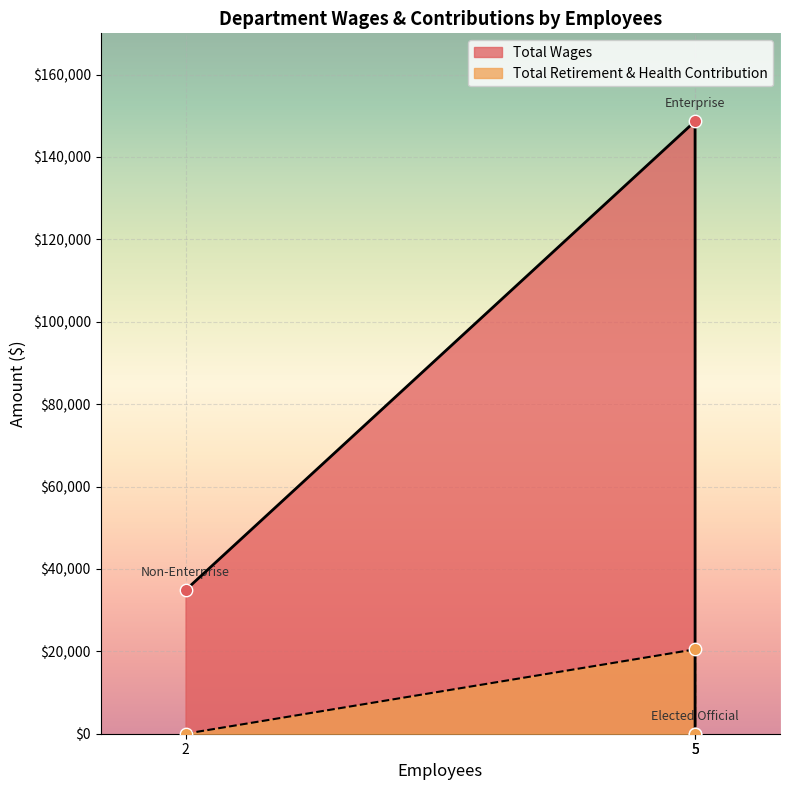

At how many categories does at least one series exceed 110051?

1